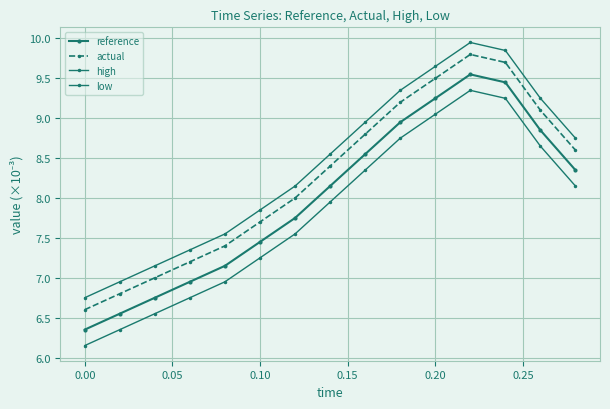

How many lines are shown in the chart?

4